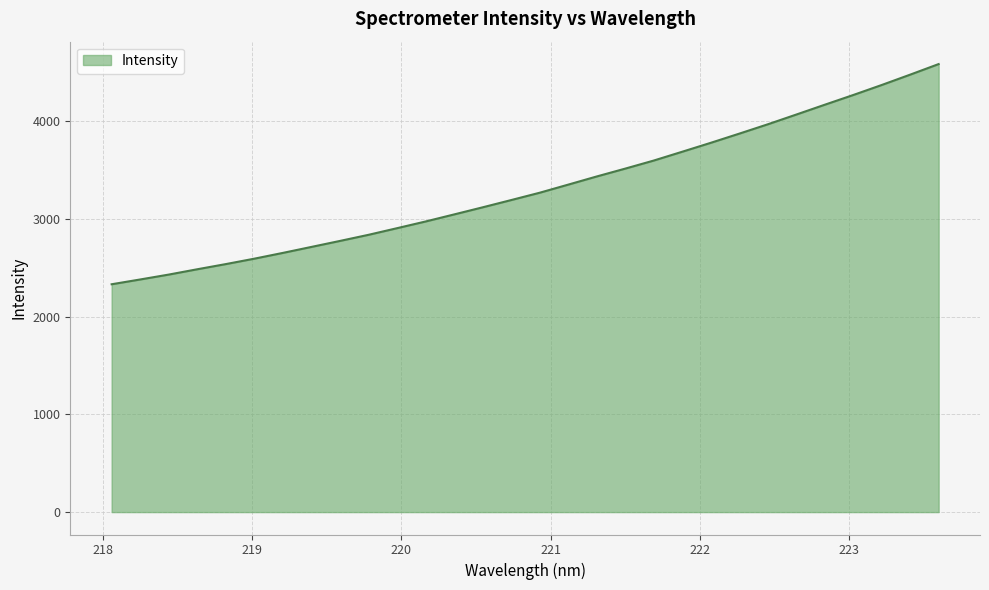

True or false: there are more than 0 points higher than both neighbors.

False